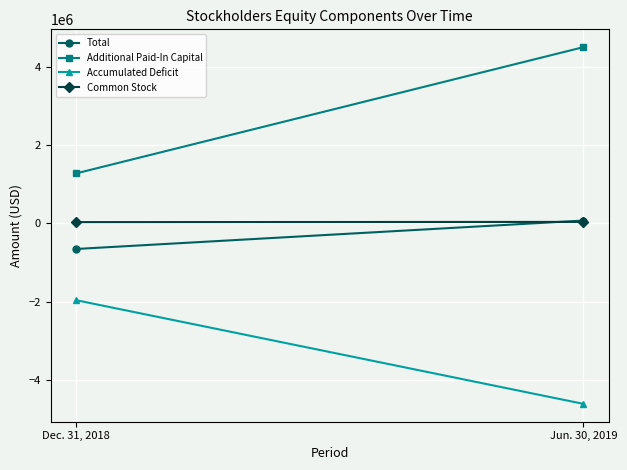

Is it true that Total equals 113286 at Jun. 30, 2019?

False